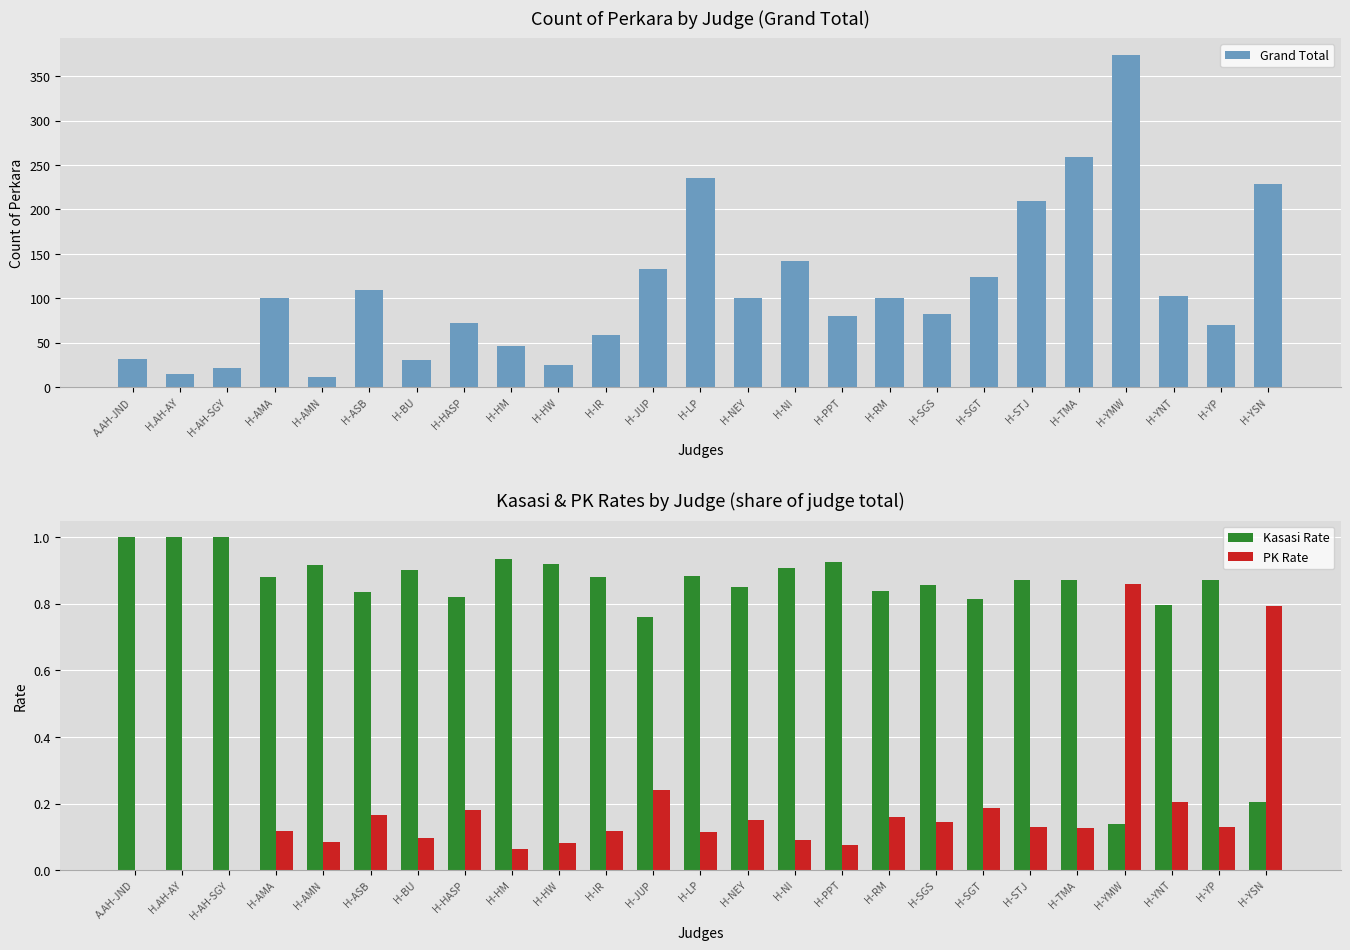

The PK Rate series shows 0.1 at H-LP. True or false?

True